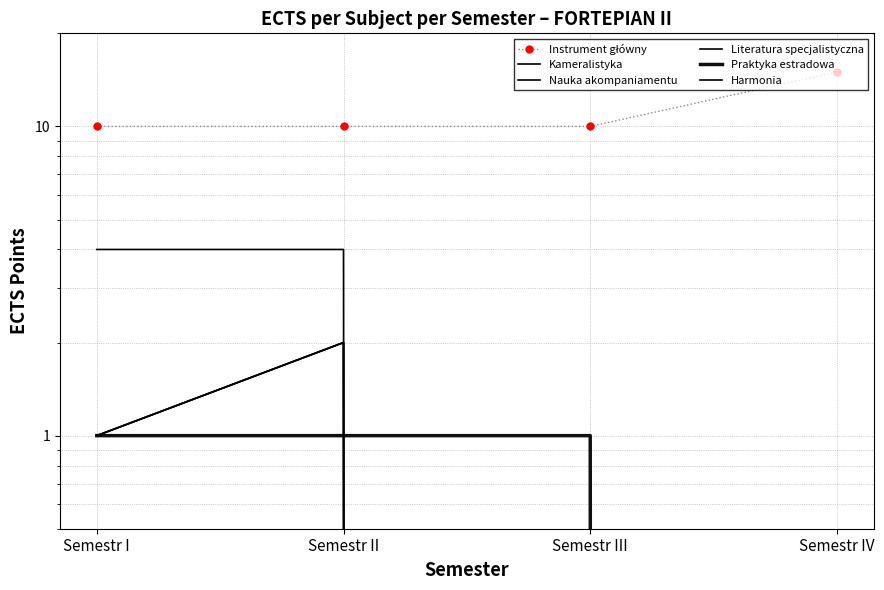

True or false: Instrument główny has more than 2 interior local peaks.

False